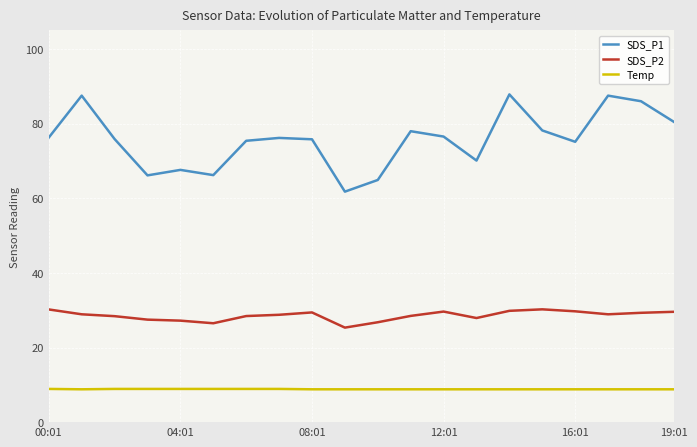

What is the difference between the second highest and second lowest values in the Temp series?

0.1